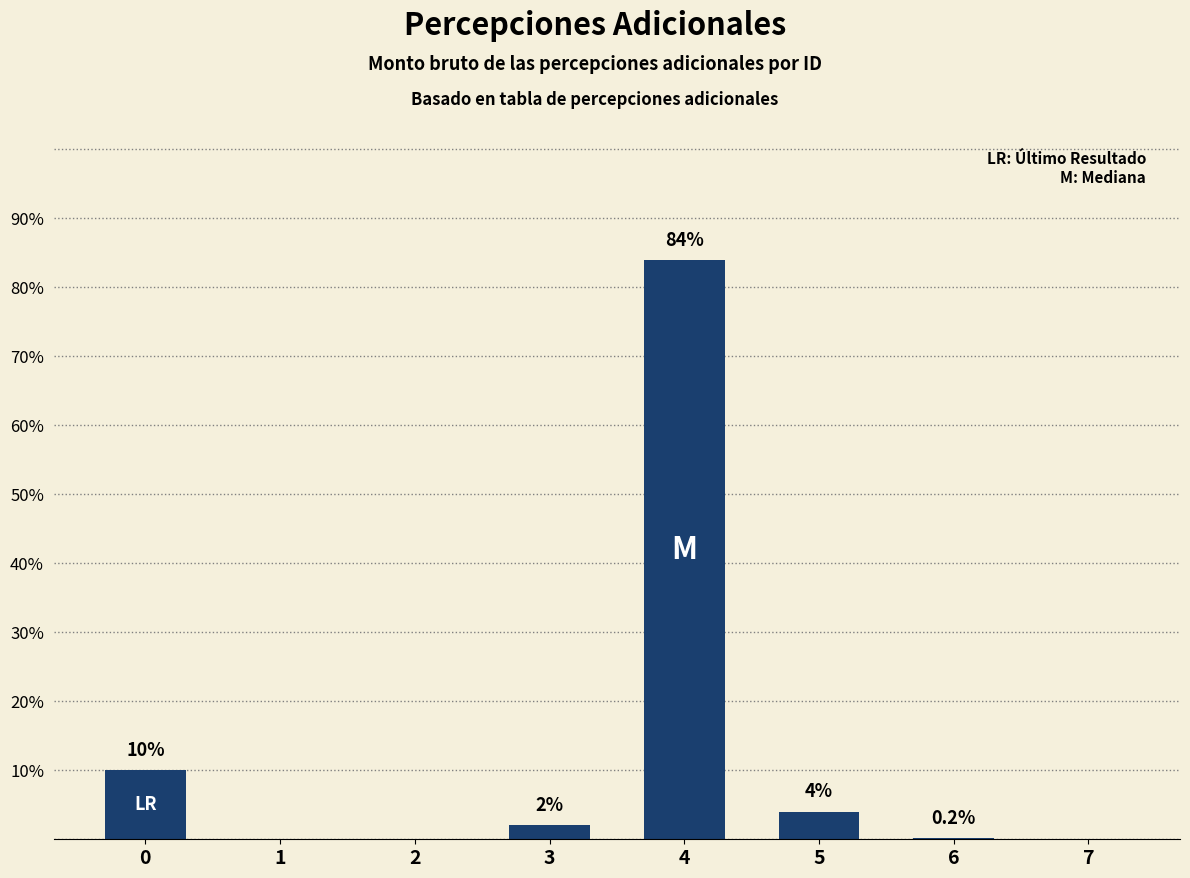

What is the approximate value at 3?

2.0